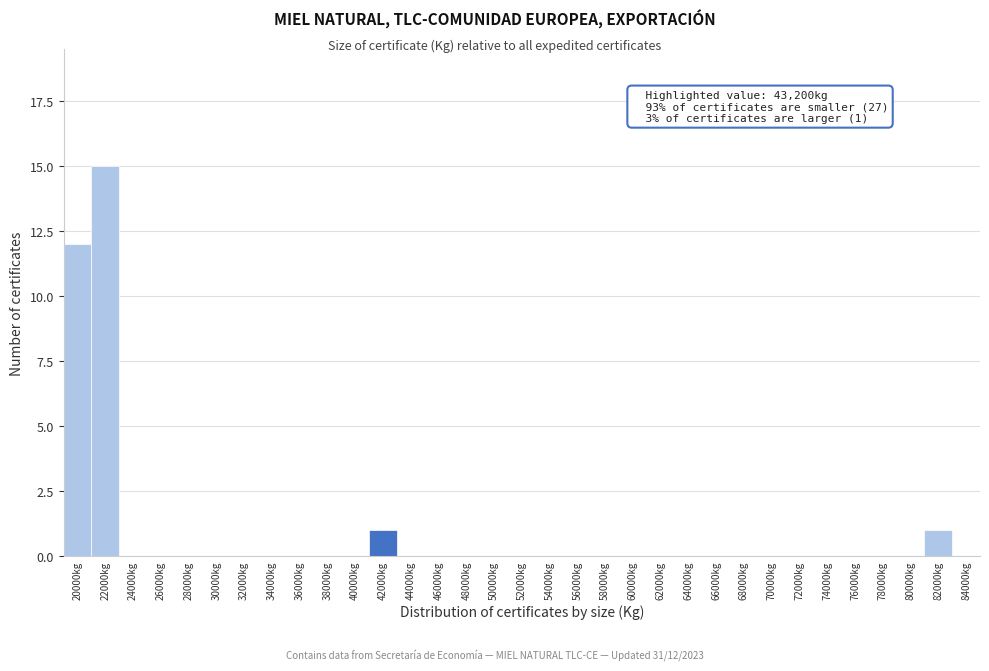

At which label is the value closest to 7?

20000kg